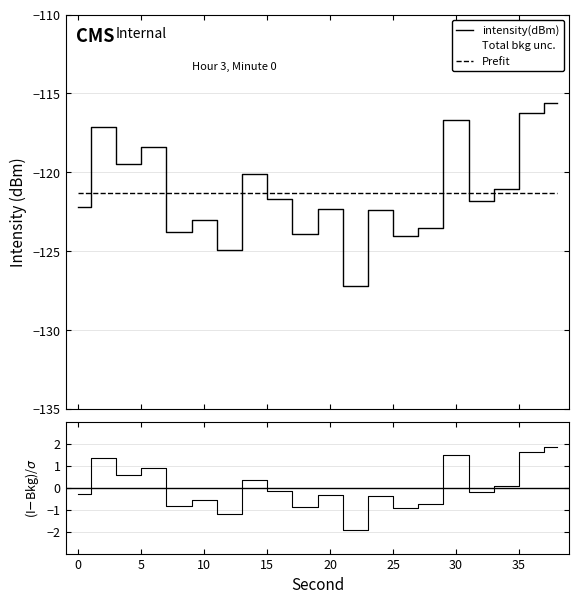

Is the value of (Intensity-Bkg)/σ at 5 greater than the value of Prefit at 16?

Yes